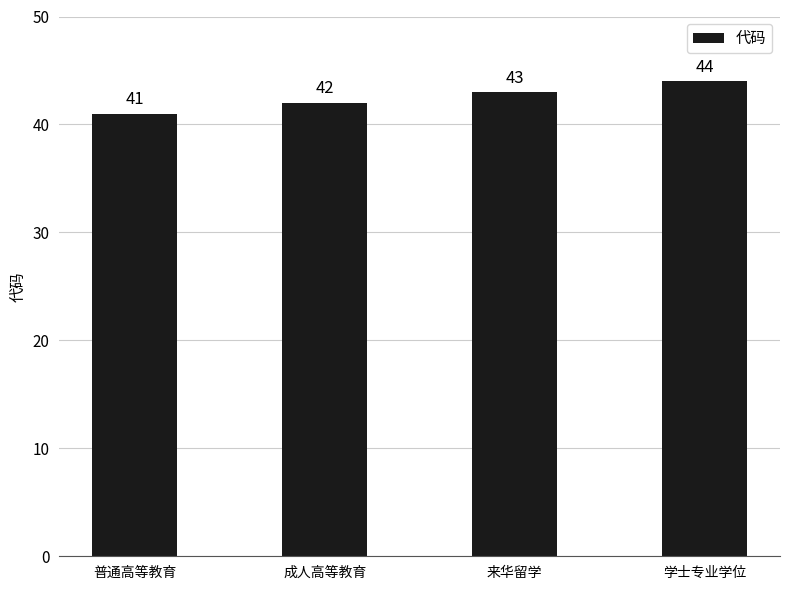

Count the number of data series in this chart.

1